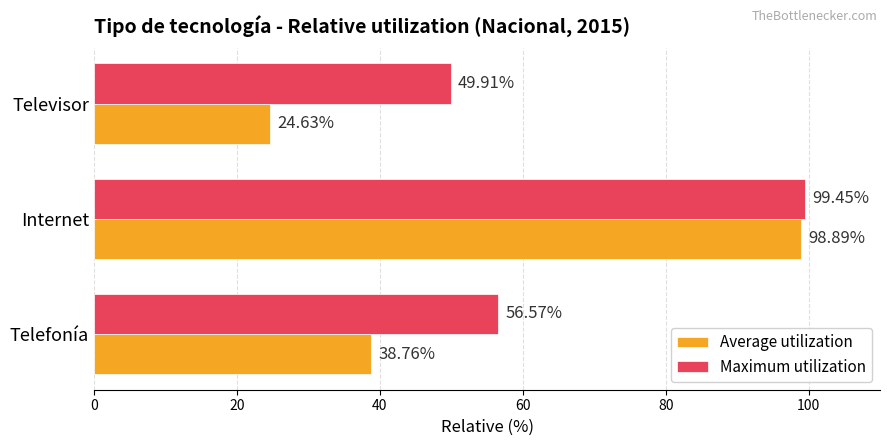

Which series has the largest total across all categories?

Maximum utilization